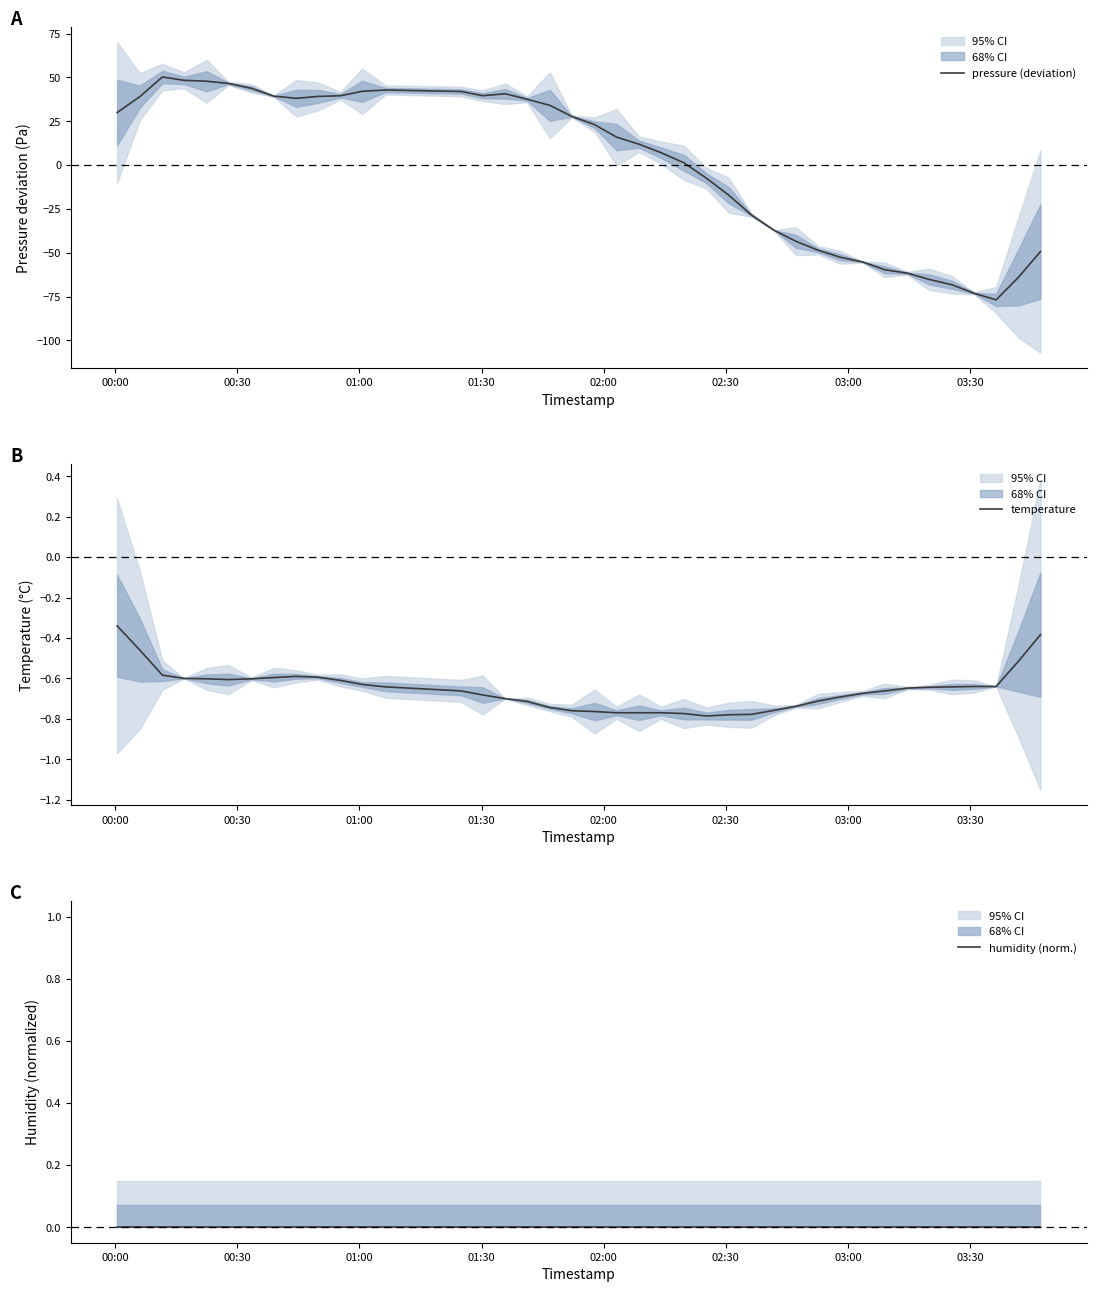

Reading left to right, what are all the values shown in this chart?

pressure (deviation): 30.0	39.1	50.3	48.4	47.8	46.6	43.8	39.3	38.1	39.2	39.6	42.1	42.8	42.0	39.6	40.7	37.6	34.1	27.8	23.0	16.0	11.9	7.2	1.3	-7.5	-17.2	-28.5	-37.2	-43.4	-48.6	-52.5	-55.2	-59.7	-61.7	-65.2	-68.2	-73.1	-76.8	-63.9	-49.3
temperature: -0.3	-0.5	-0.6	-0.6	-0.6	-0.6	-0.6	-0.6	-0.6	-0.6	-0.6	-0.6	-0.6	-0.7	-0.7	-0.7	-0.7	-0.7	-0.8	-0.8	-0.8	-0.8	-0.8	-0.8	-0.8	-0.8	-0.8	-0.8	-0.7	-0.7	-0.7	-0.7	-0.7	-0.6	-0.6	-0.6	-0.6	-0.6	-0.5	-0.4
humidity (norm.): 0.0	0.0	0.0	0.0	0.0	0.0	0.0	0.0	0.0	0.0	0.0	0.0	0.0	0.0	0.0	0.0	0.0	0.0	0.0	0.0	0.0	0.0	0.0	0.0	0.0	0.0	0.0	0.0	0.0	0.0	0.0	0.0	0.0	0.0	0.0	0.0	0.0	0.0	0.0	0.0